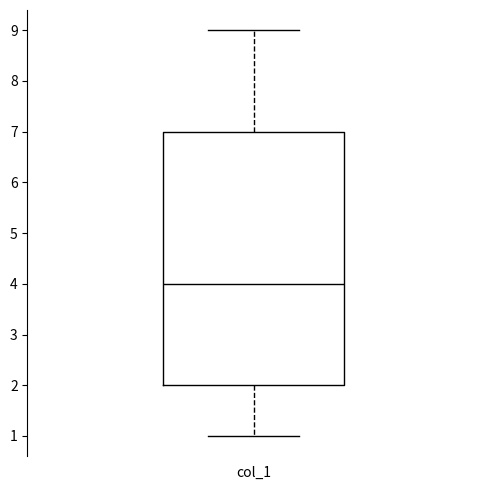

Read this box plot against the y-axis: the position of the median line, the range covered by the box, and the ends of both whiskers. The values are not printed on the chart, so give them approximately, as read against the axis.

median 4, box 2 to 7, whiskers 1 to 9